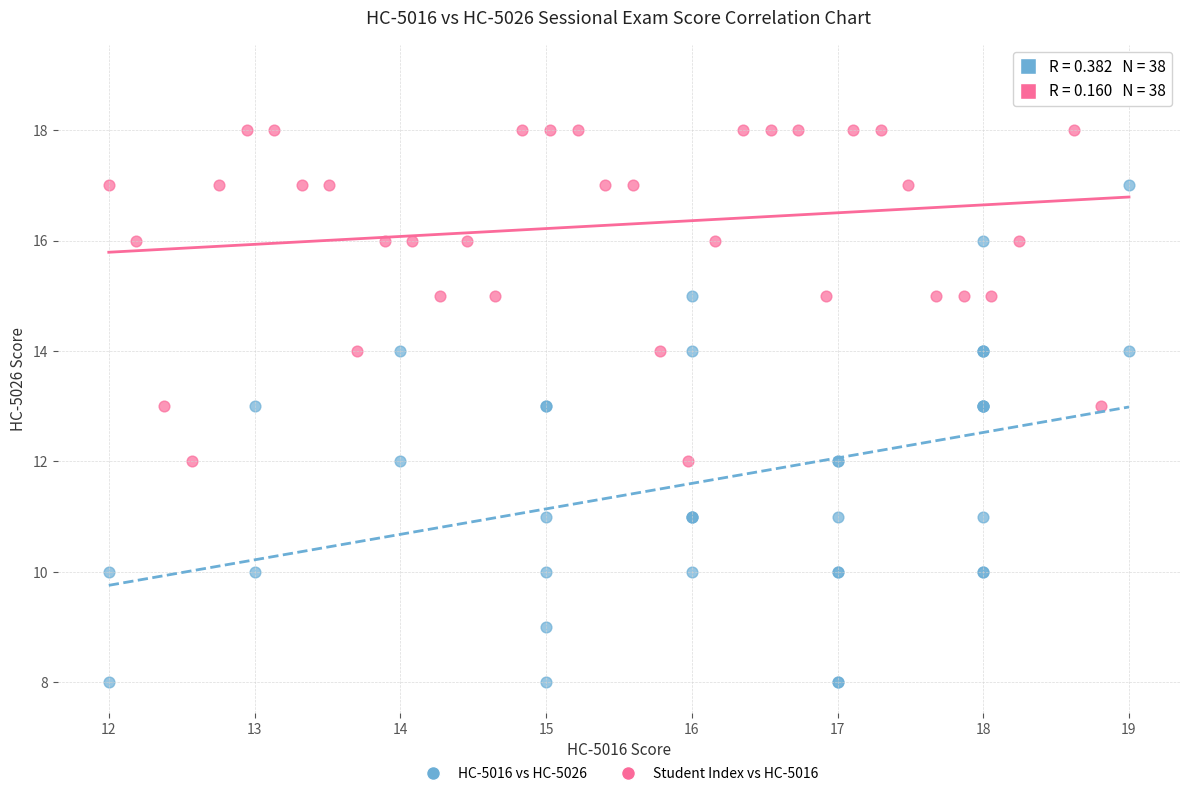

Which series reaches the minimum Y coordinate?

HC-5016 vs HC-5026